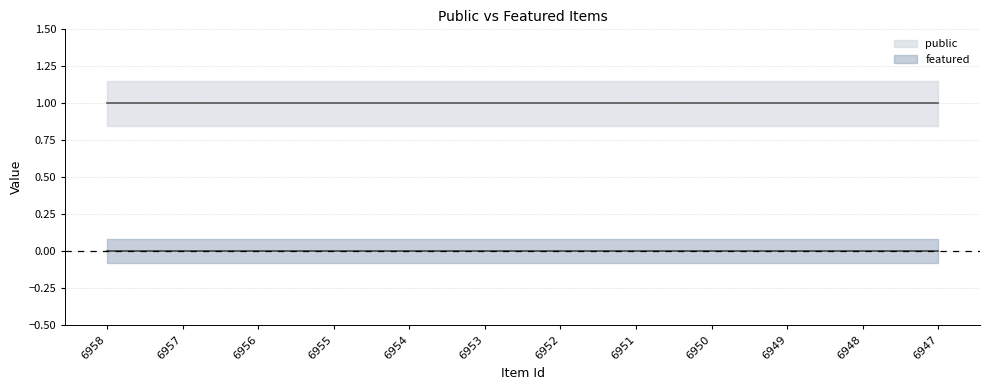

List the labels in order of public (mean) value, smallest first.

6958, 6957, 6956, 6955, 6954, 6953, 6952, 6951, 6950, 6949, 6948, 6947